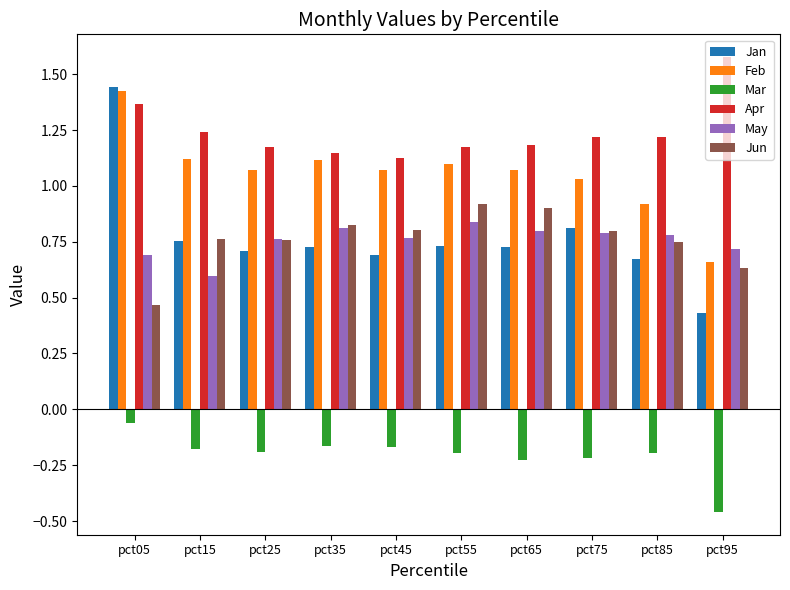

At which category does the chart reach its peak across all series?

pct95